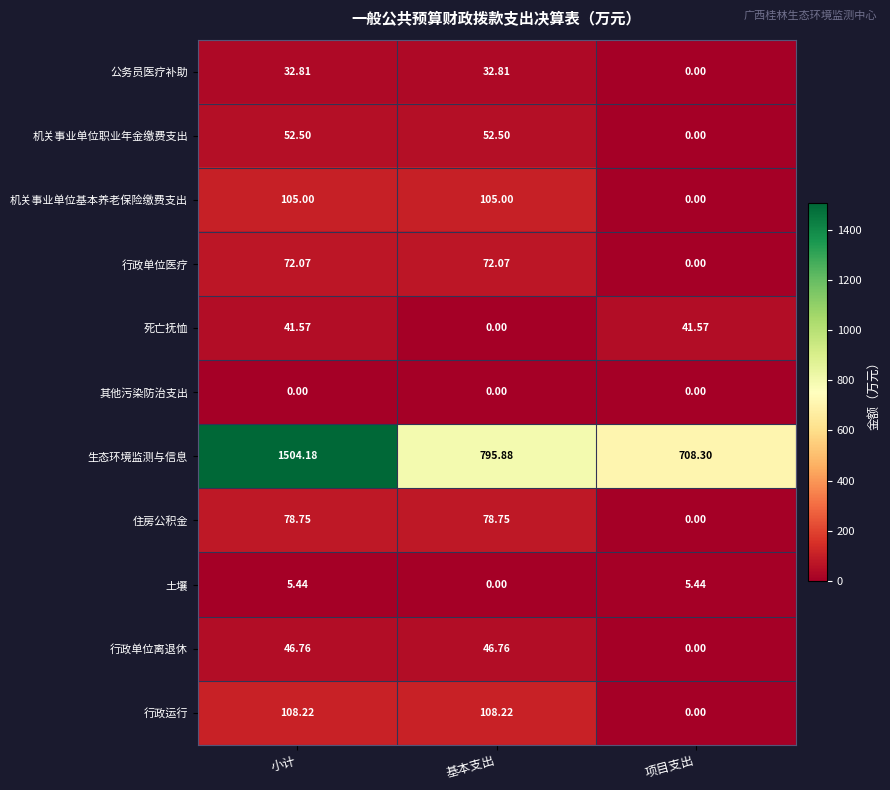

Rank the series by their maximum value, from lowest to highest.

其他污染防治支出, 土壤, 公务员医疗补助, 死亡抚恤, 行政单位离退休, 机关事业单位职业年金缴费支出, 行政单位医疗, 住房公积金, 机关事业单位基本养老保险缴费支出, 行政运行, 生态环境监测与信息